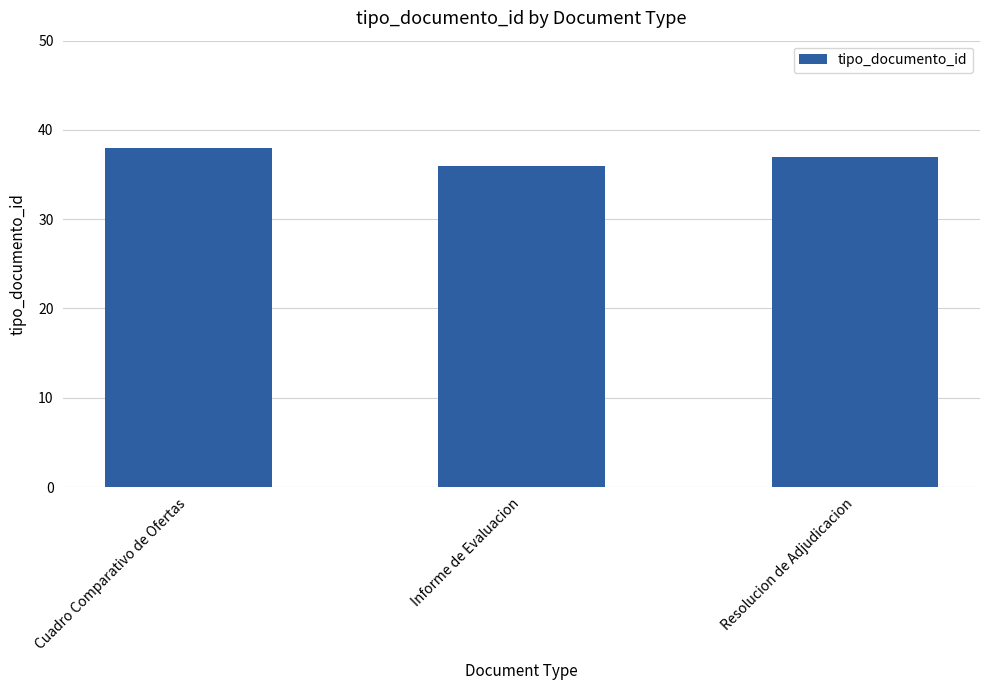

What is the difference between the values at Informe de Evaluacion and Cuadro Comparativo de Ofertas?

2